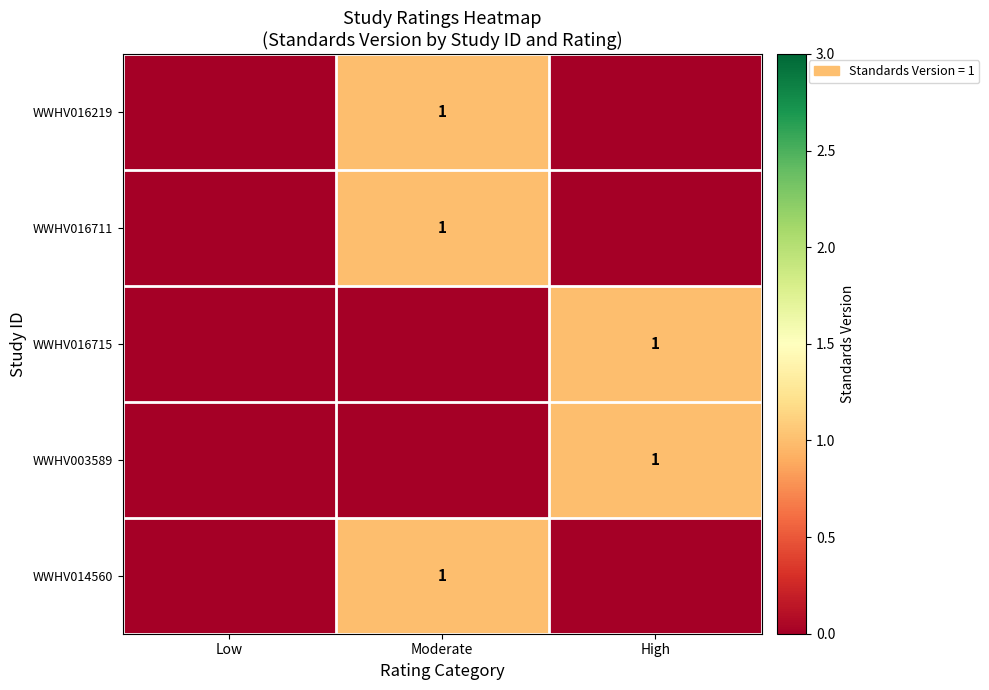

Is it true that WWHV016715 equals 0 at High?

False